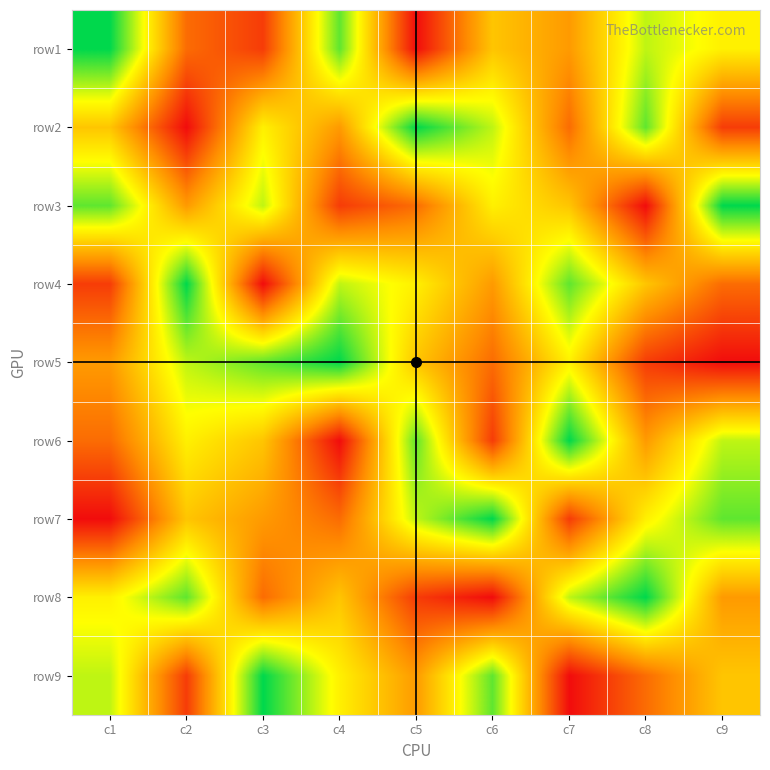

Reading left to right, transcribe all the data shown in this chart.

row1: c1=9	c2=3	c3=2	c4=8	c5=1	c6=5	c7=4	c8=7	c9=6
row2: c1=5	c2=1	c3=6	c4=4	c5=9	c6=7	c7=3	c8=8	c9=2
row3: c1=8	c2=4	c3=7	c4=2	c5=3	c6=6	c7=5	c8=1	c9=9
row4: c1=2	c2=9	c3=1	c4=7	c5=6	c6=4	c7=8	c8=5	c9=3
row5: c1=4	c2=7	c3=8	c4=9	c5=5	c6=3	c7=6	c8=2	c9=1
row6: c1=3	c2=6	c3=5	c4=1	c5=8	c6=2	c7=9	c8=4	c9=7
row7: c1=1	c2=5	c3=4	c4=3	c5=7	c6=9	c7=2	c8=6	c9=8
row8: c1=6	c2=8	c3=3	c4=5	c5=2	c6=1	c7=7	c8=9	c9=4
row9: c1=7	c2=2	c3=9	c4=6	c5=4	c6=8	c7=1	c8=3	c9=5